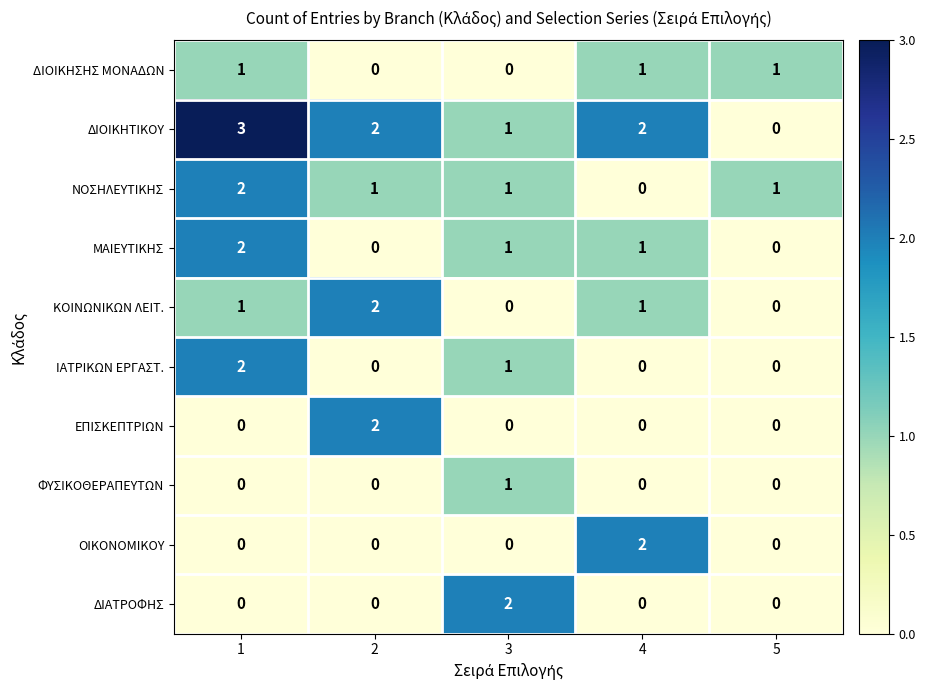

What is the total value across all series at 4?

7